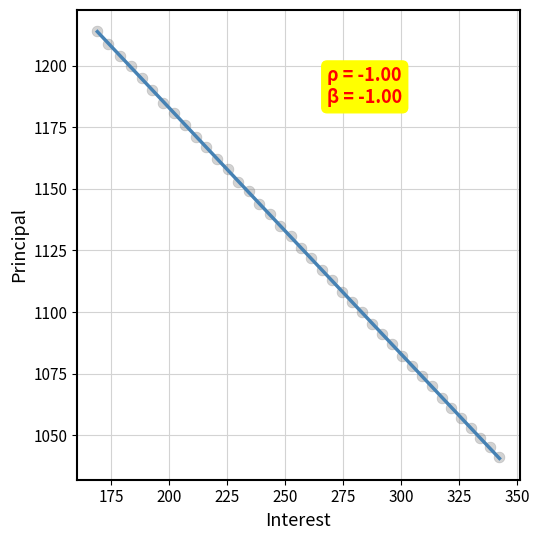

What is the range of Y values (max minus min)?

173